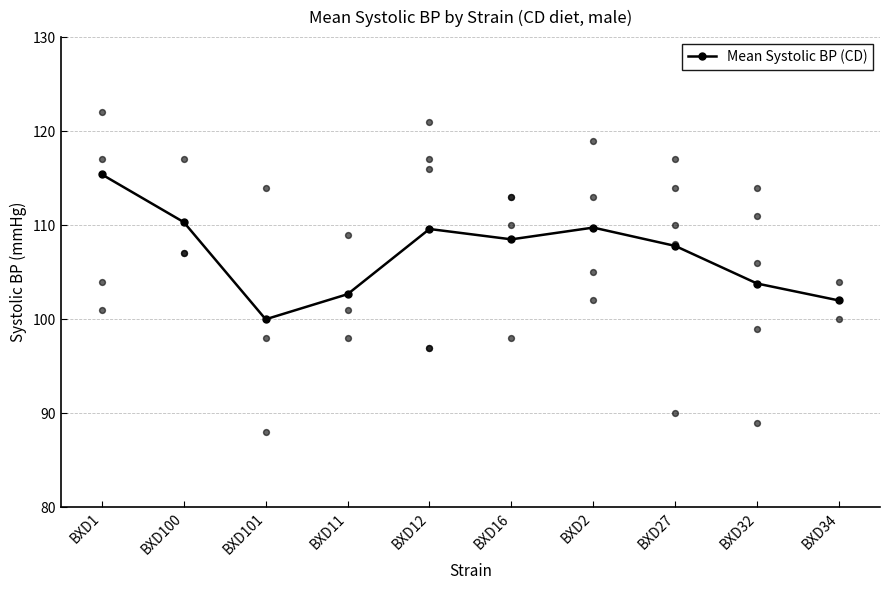

What is the ratio of the value at BXD34 to the value at BXD11?

1.0